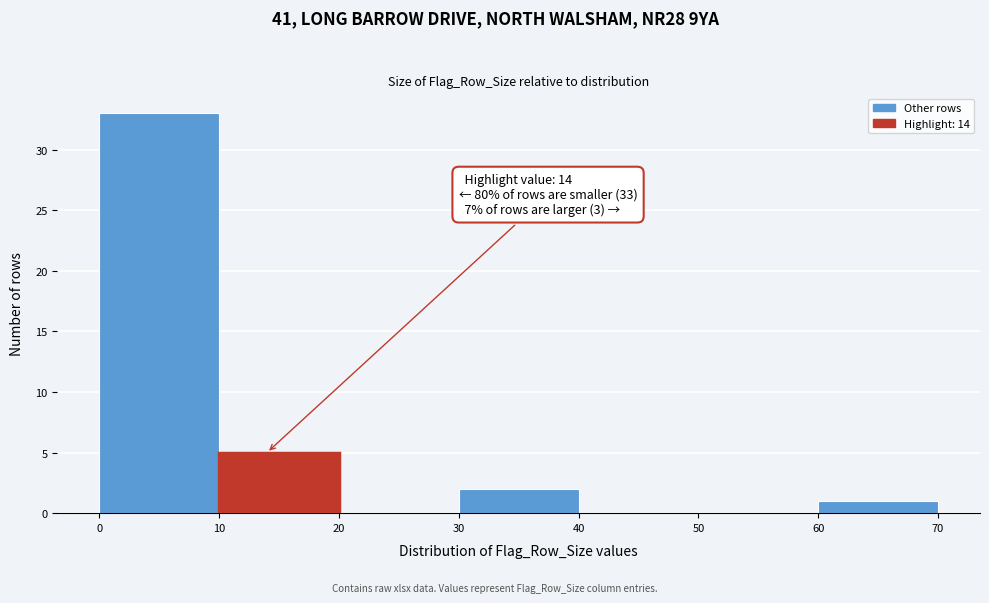

Which range on the x-axis has the tallest bar?

0 to 10